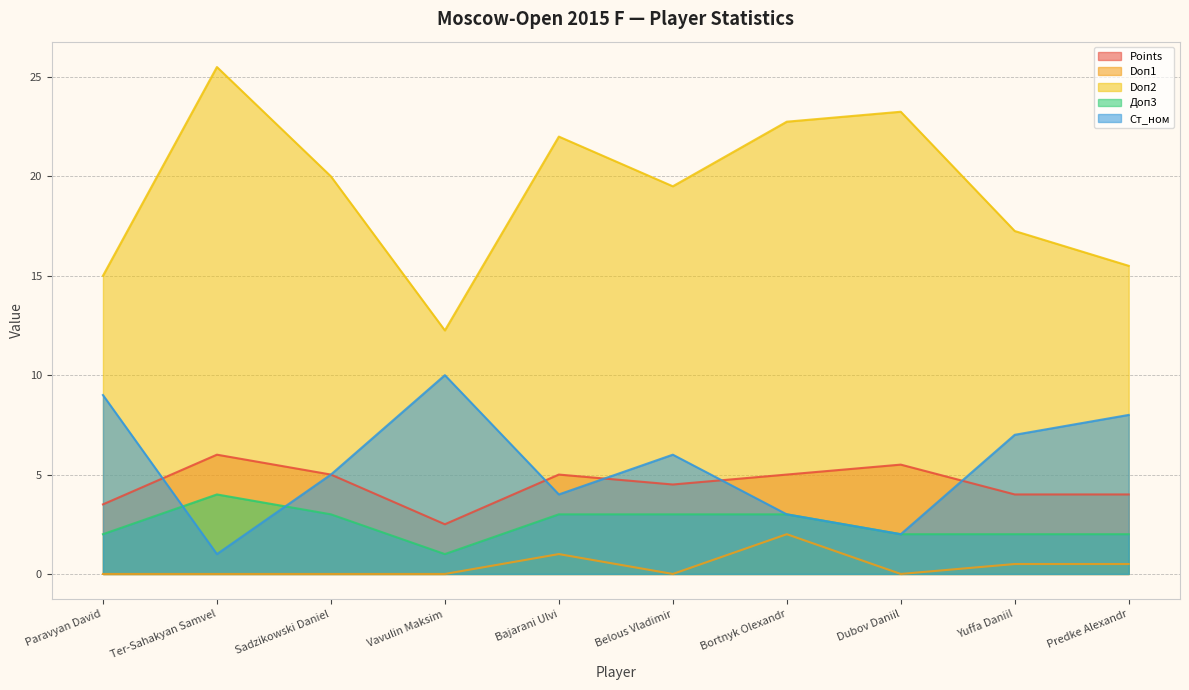

Is the value of Ст_ном at Predke Alexandr greater than the value of Доп3 at Sadzikowski Daniel?

Yes